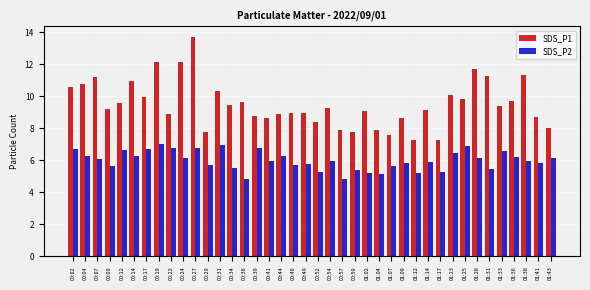

What is the spread (max minus min) of values at 01:17?

2.0